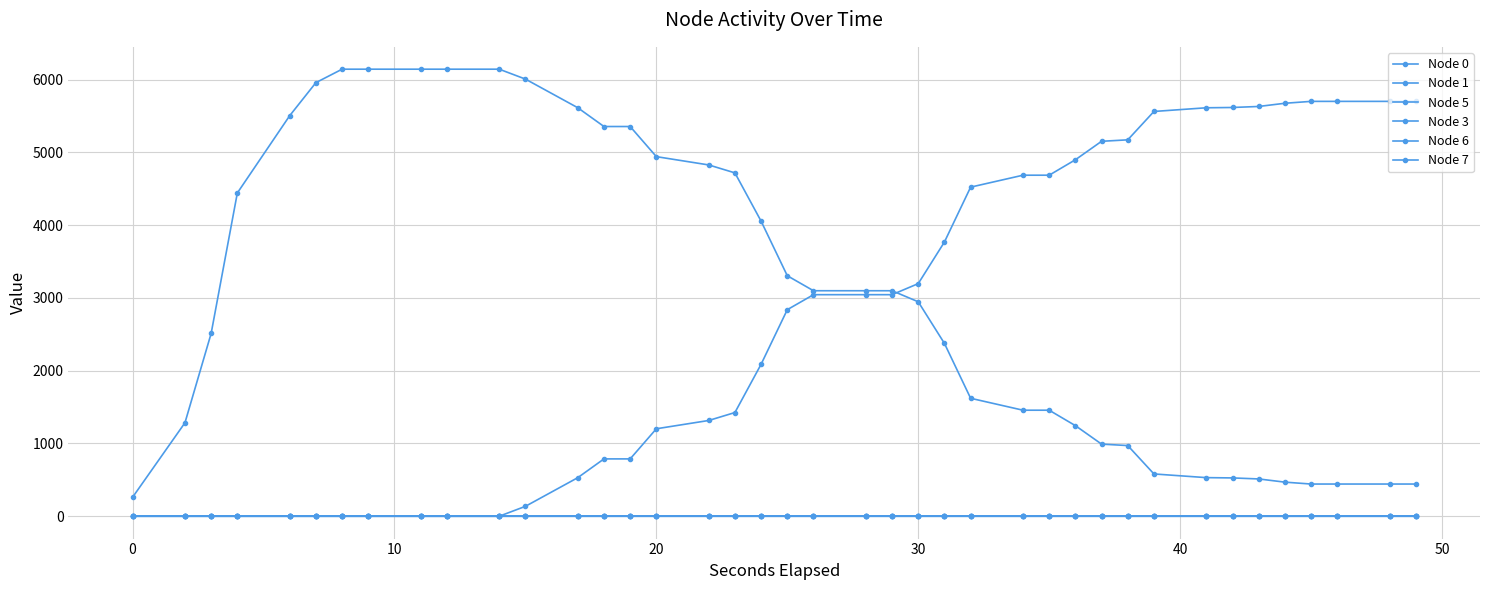

How many lines are shown in the chart?

6